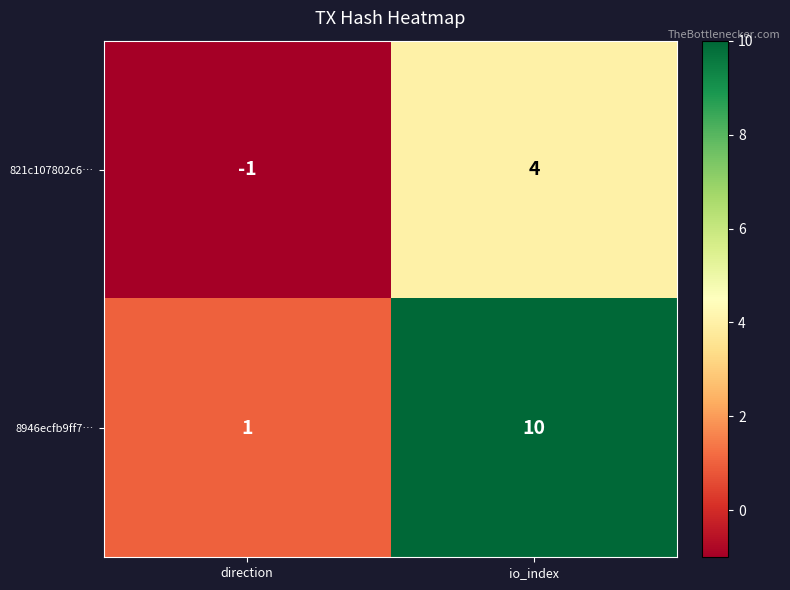

Is the value of 821c107802c6… at io_index greater than the value of 8946ecfb9ff7… at direction?

Yes